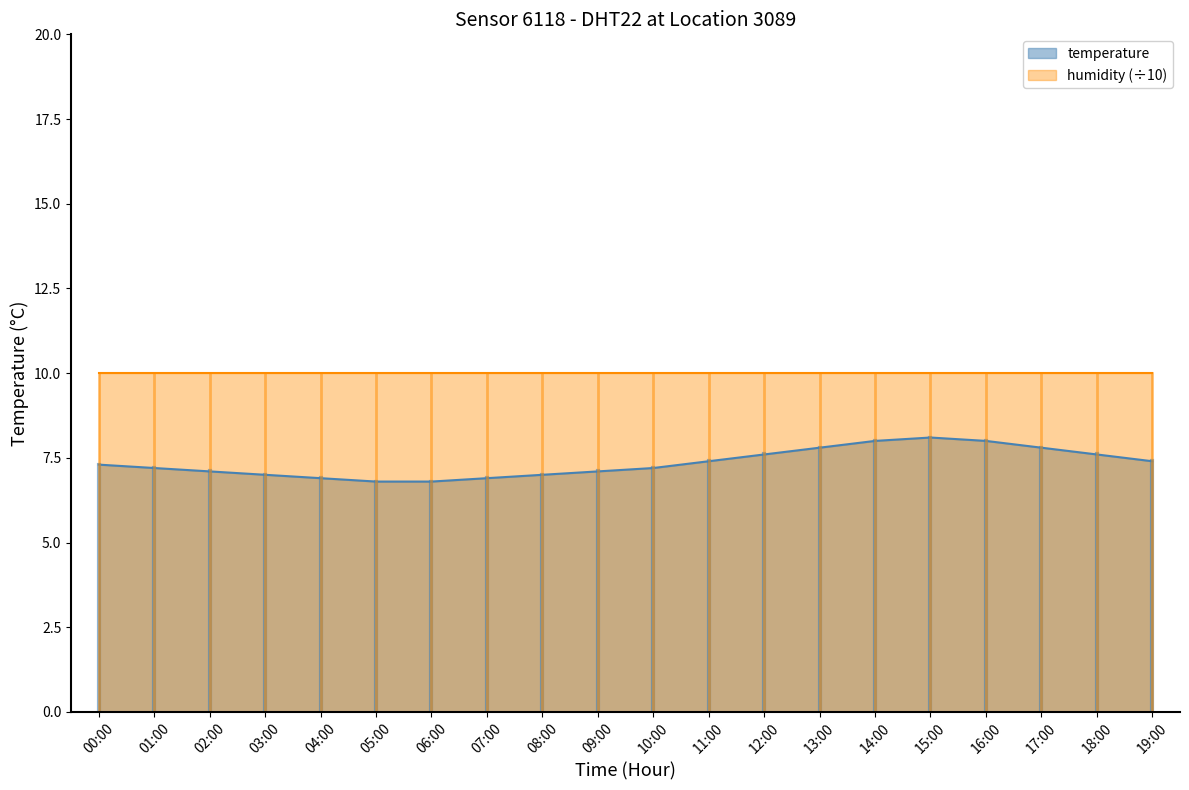

What position from the left is 01:00?

2